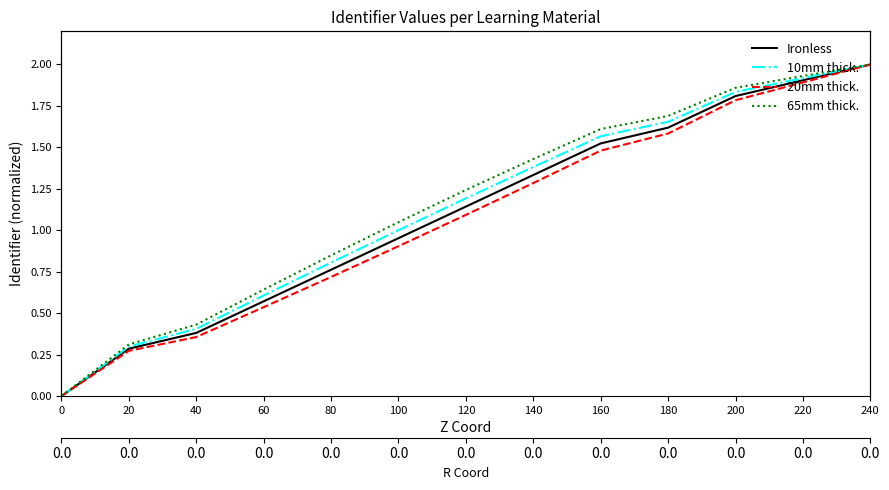

Is it true that 10mm thick. equals 1.4 at 240?

False